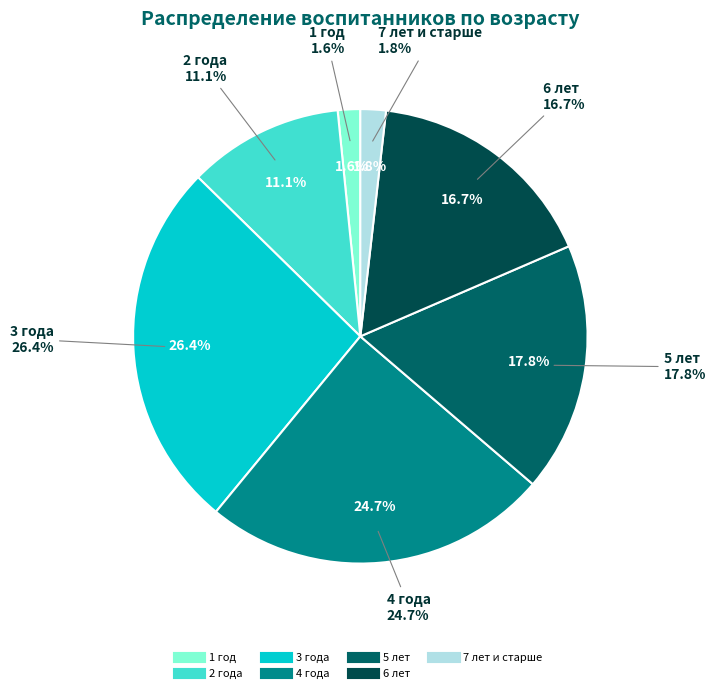

How many slices are in this pie chart?

7